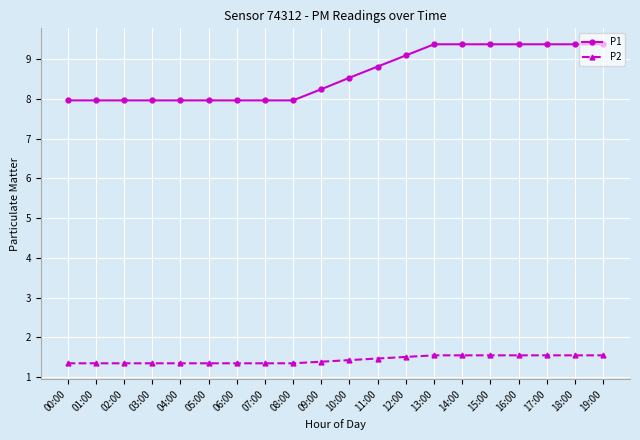

At how many categories does at least one series exceed 7?

20